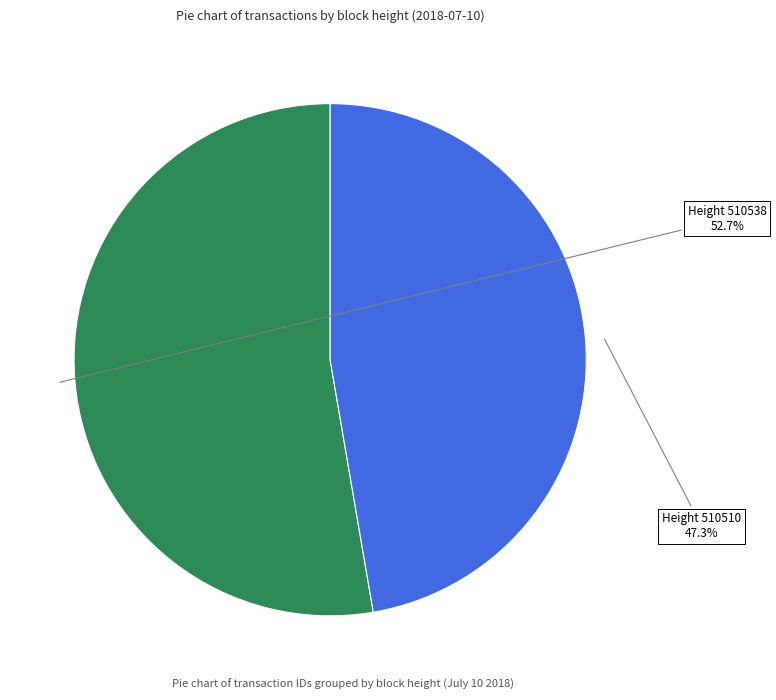

Does any single category account for the majority?

Yes